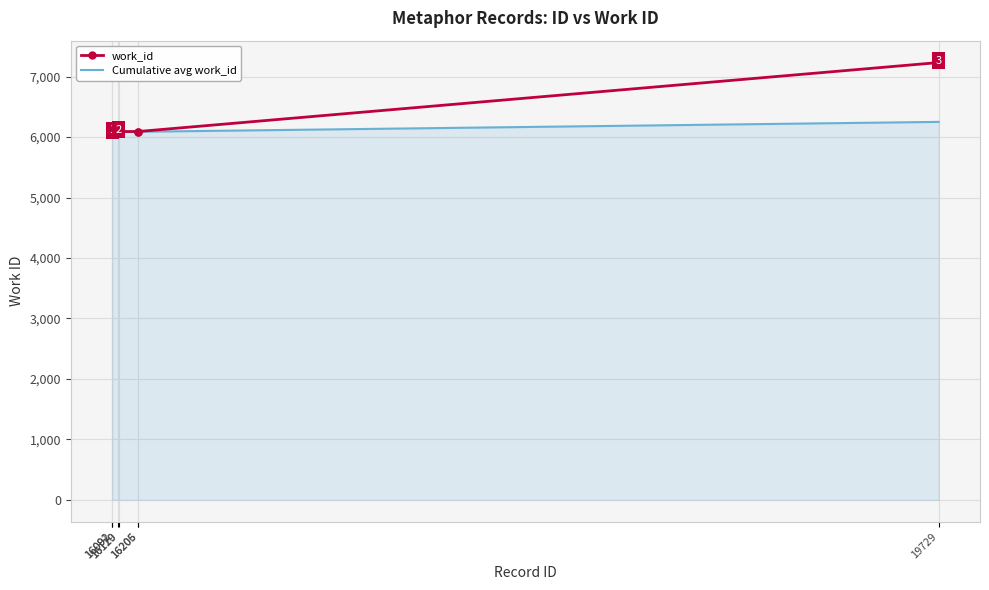

What is the difference between the second highest and second lowest values in the work_id series?

13.0